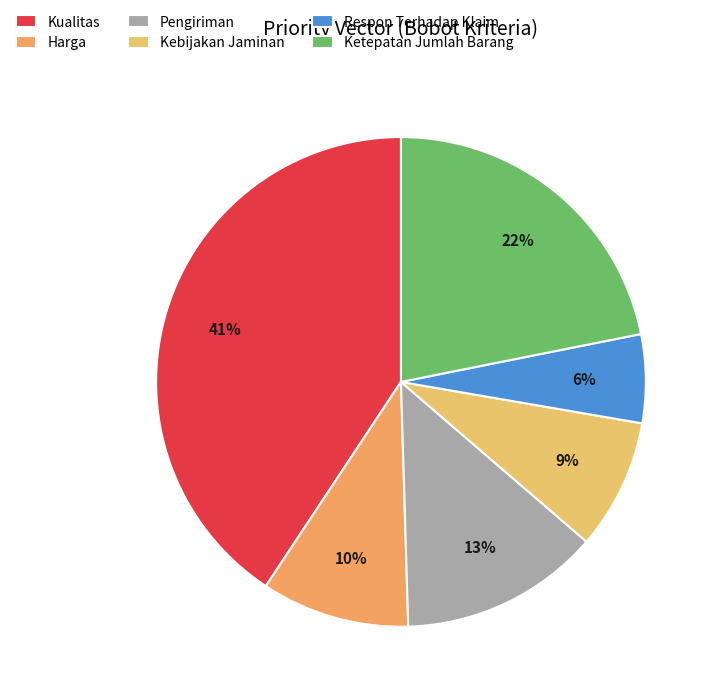

Rank the categories by value from highest to lowest.

Kualitas, Ketepatan Jumlah Barang, Pengiriman, Harga, Kebijakan Jaminan, Respon Terhadap Klaim